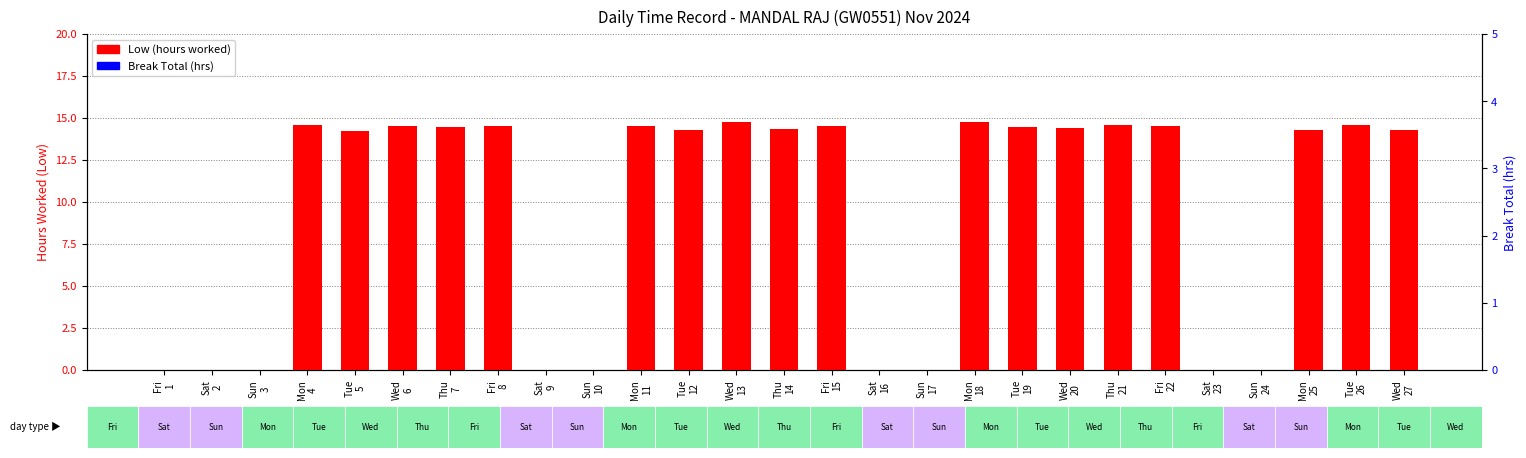

At which label does Low (hours worked) first exceed 14?

Mon
4